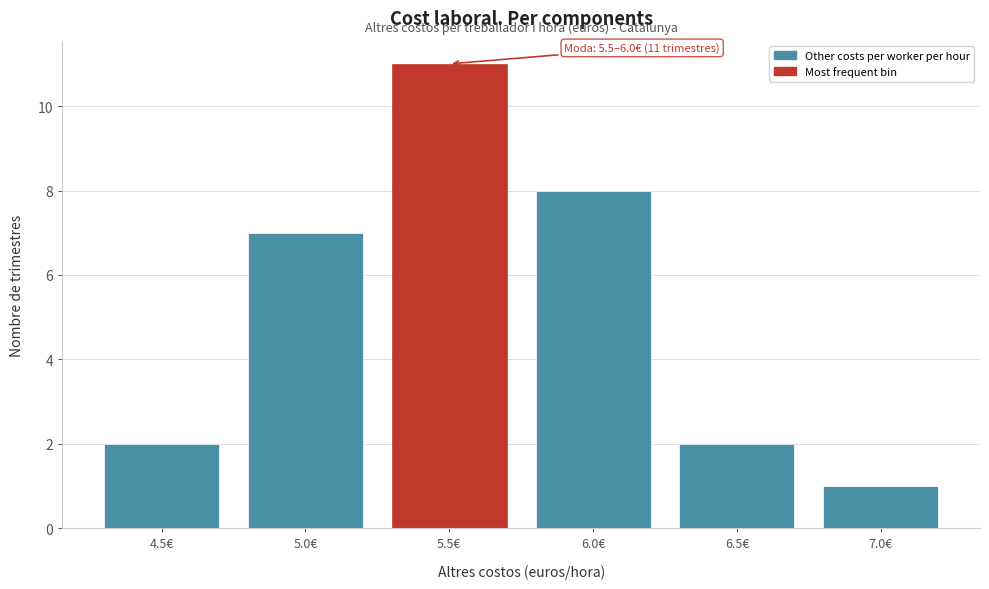

Reading left to right, what are all the values shown in this chart?

4.5€=2	5.0€=7	5.5€=11	6.0€=8	6.5€=2	7.0€=1